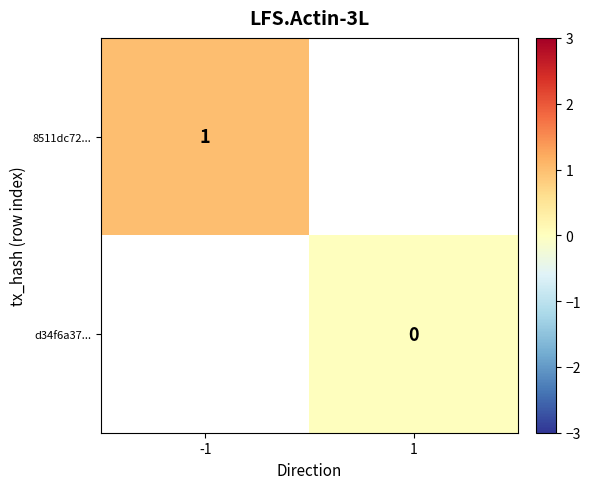

Is the value of 8511dc72... at -1 greater than the value of d34f6a37... at 1?

Yes